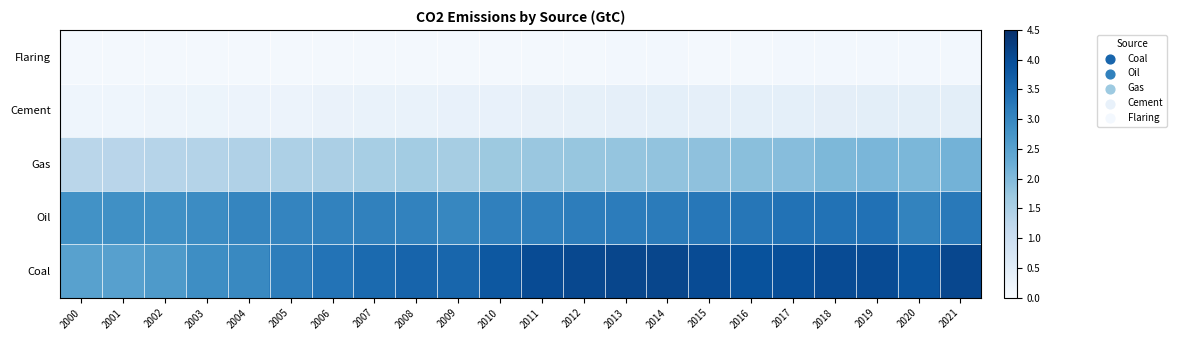

At how many categories does at least one series exceed 3?

18